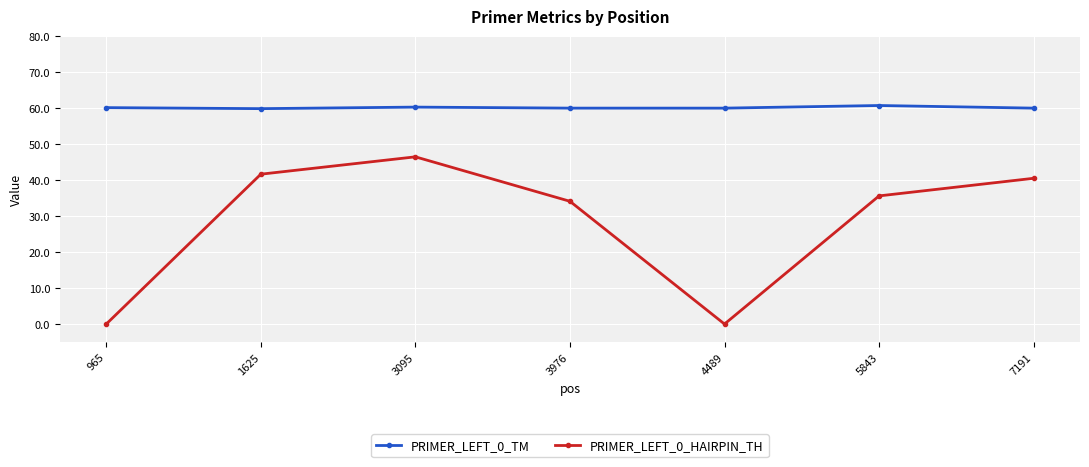

Which category has the highest value in the PRIMER_LEFT_0_HAIRPIN_TH series?

3095